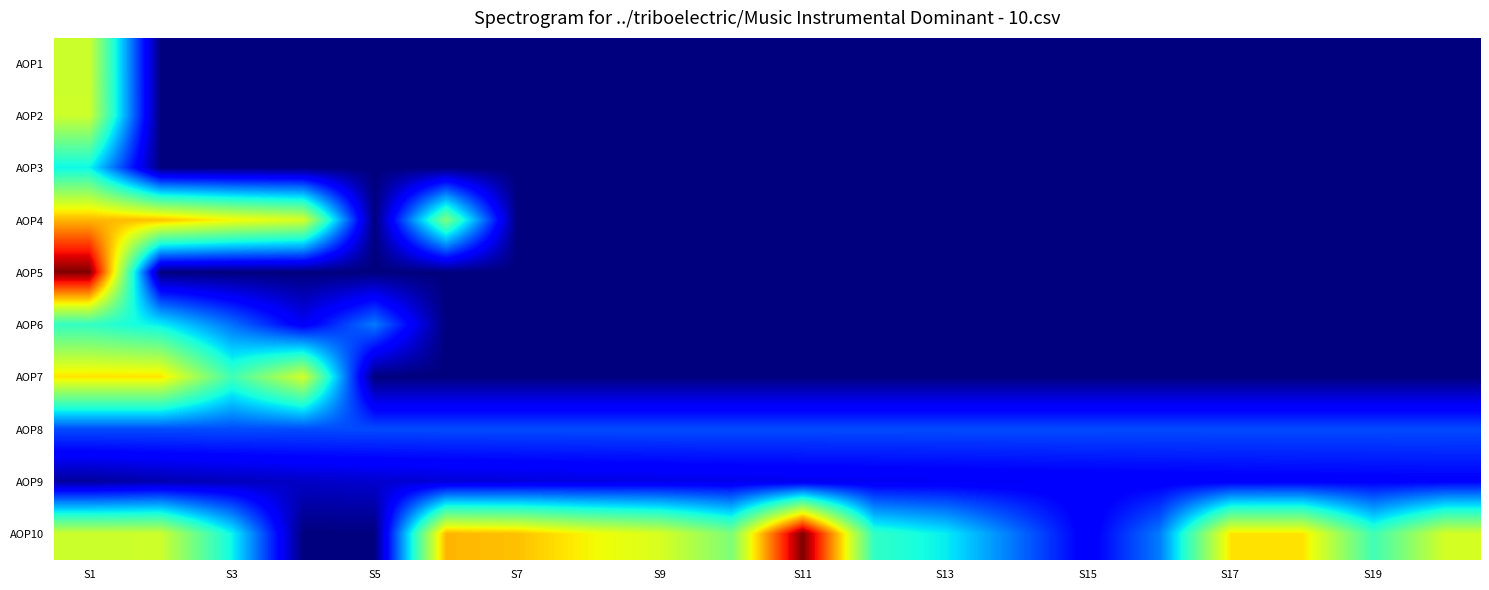

Which series has the largest total across all categories?

AOP10